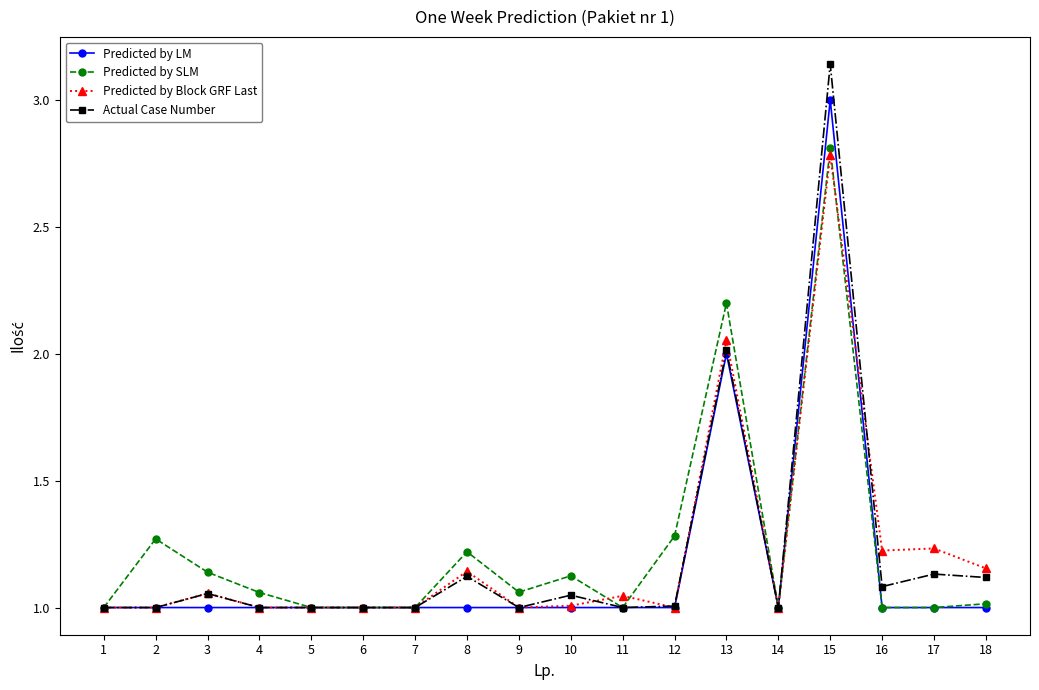

What is the difference between the maximum and minimum values in the Predicted by Block GRF Last series?

1.8